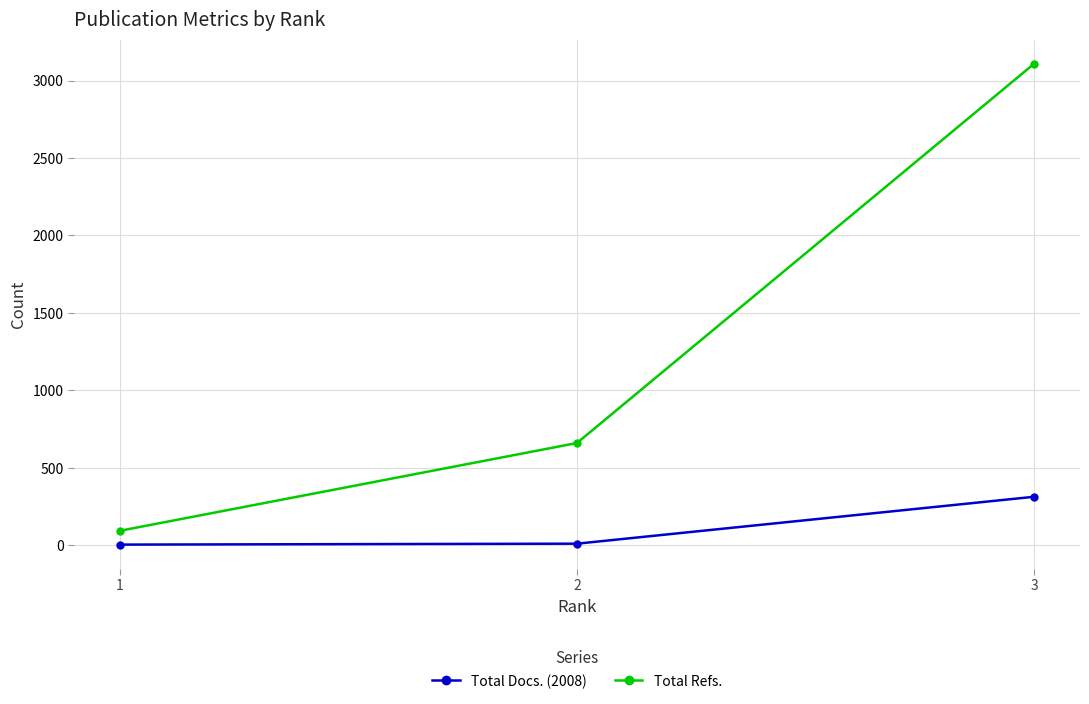

How many Total Refs. values are between 93 and 3110?

3